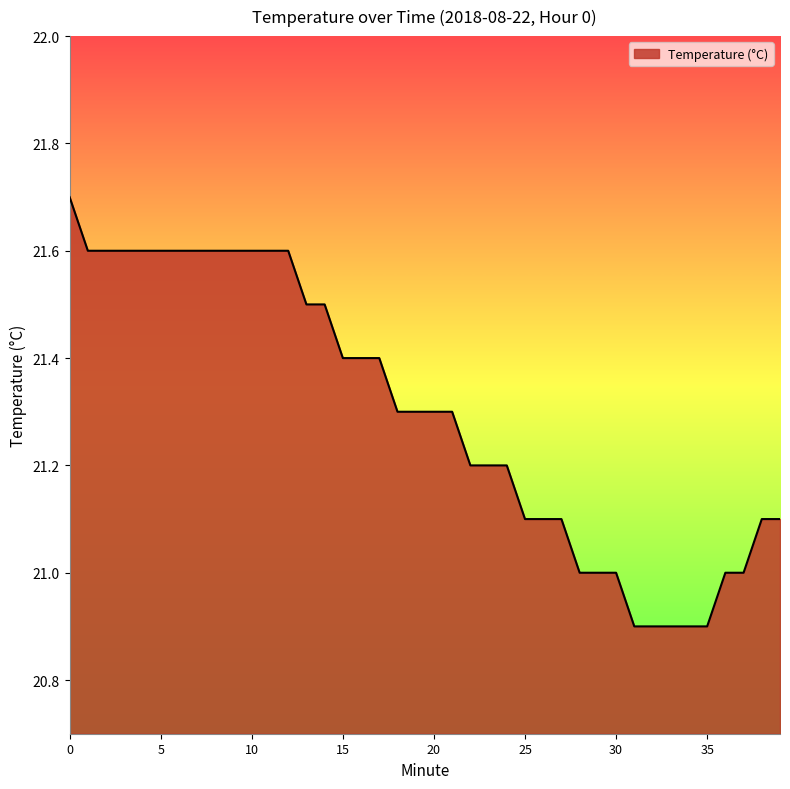

What is the minimum value shown in the chart?

20.9